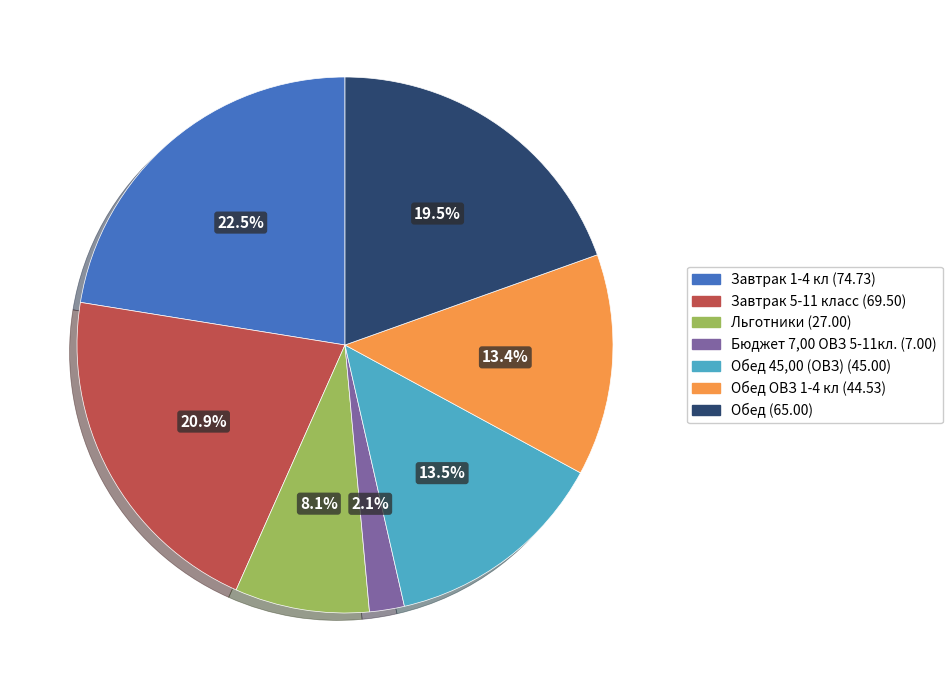

Is there any slice that represents more than half of the pie?

No